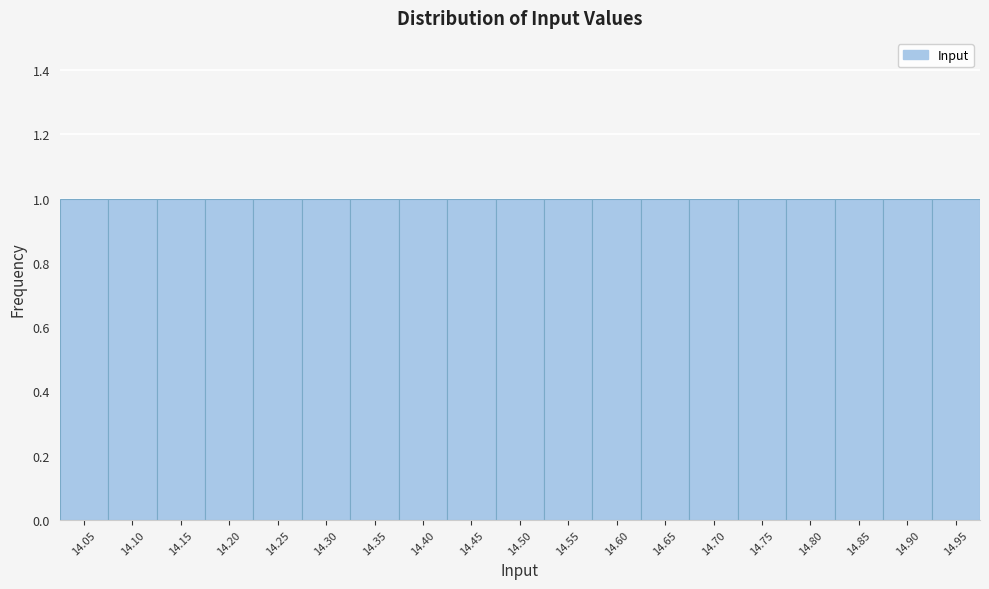

Reading left to right, transcribe this chart: for each bar, give the range it covers on the x-axis and its height. The values are not printed on the chart, so give them approximately, as read against the axis.

14.025 to 14.075: 1
14.075 to 14.125: 1
14.125 to 14.175: 1
14.175 to 14.225: 1
14.225 to 14.275: 1
14.275 to 14.325: 1
14.325 to 14.375: 1
14.375 to 14.425: 1
14.425 to 14.475: 1
14.475 to 14.525: 1
14.525 to 14.575: 1
14.575 to 14.625: 1
14.625 to 14.675: 1
14.675 to 14.725: 1
14.725 to 14.775: 1
14.775 to 14.825: 1
14.825 to 14.875: 1
14.875 to 14.925: 1
14.925 to 14.975: 1